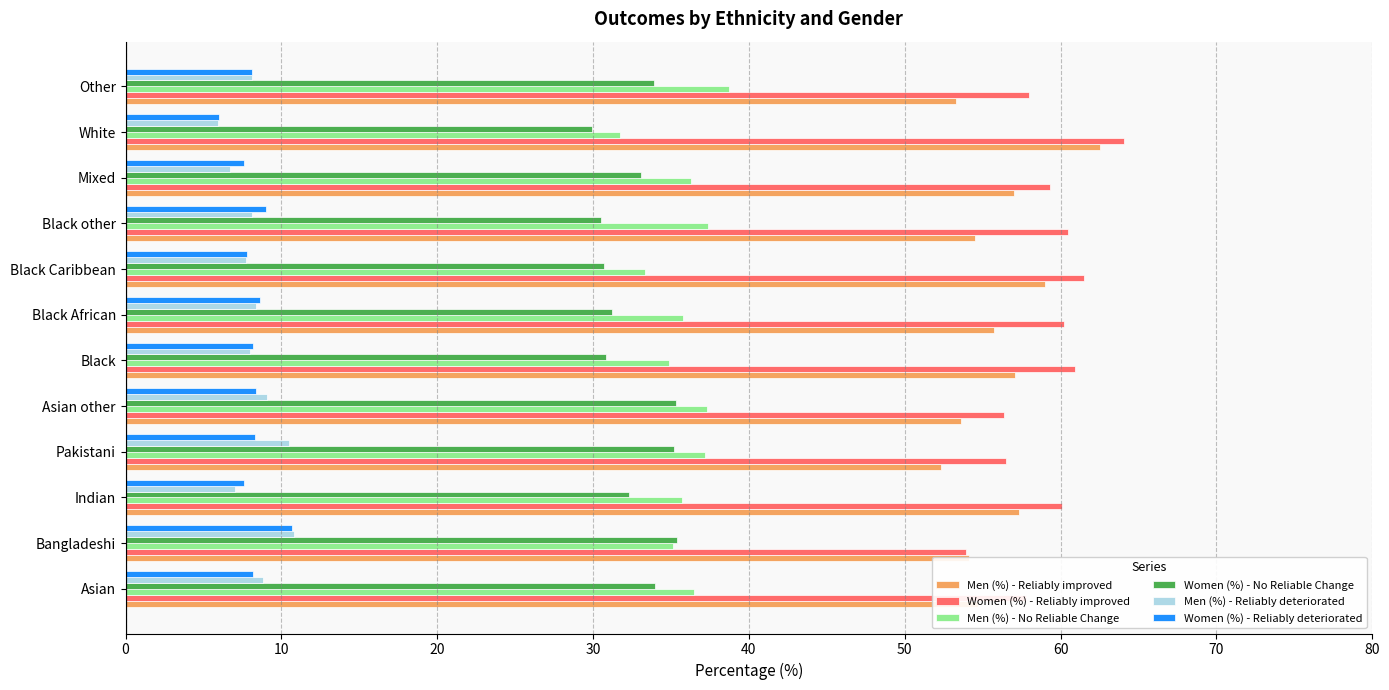

What is the sum of all Women (%) - Reliably improved values?

709.2